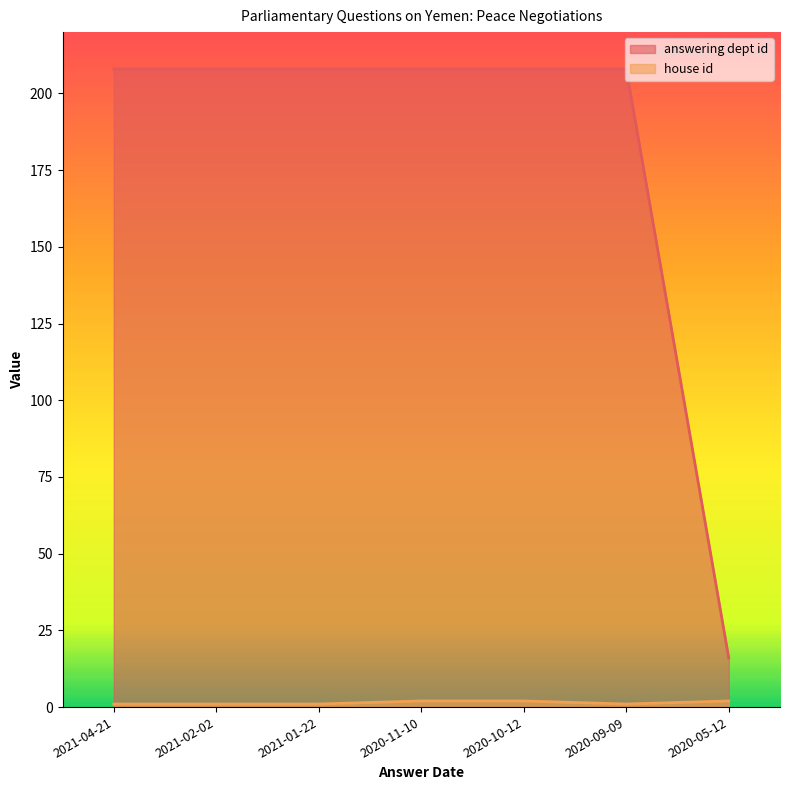

How many categories are shown in the chart?

7